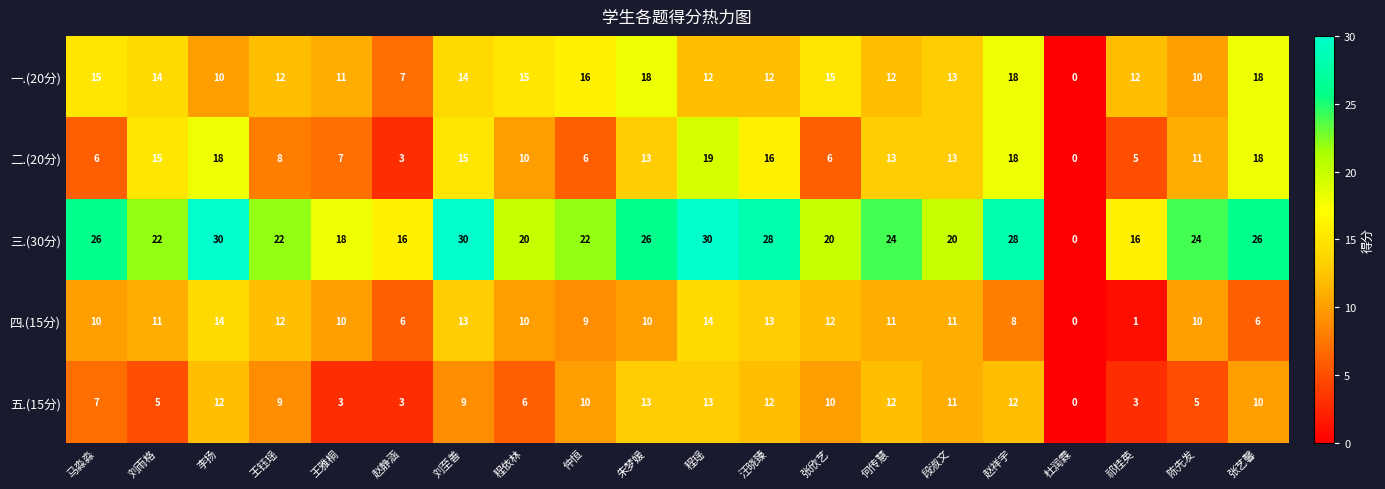

What is the greatest value displayed?

30